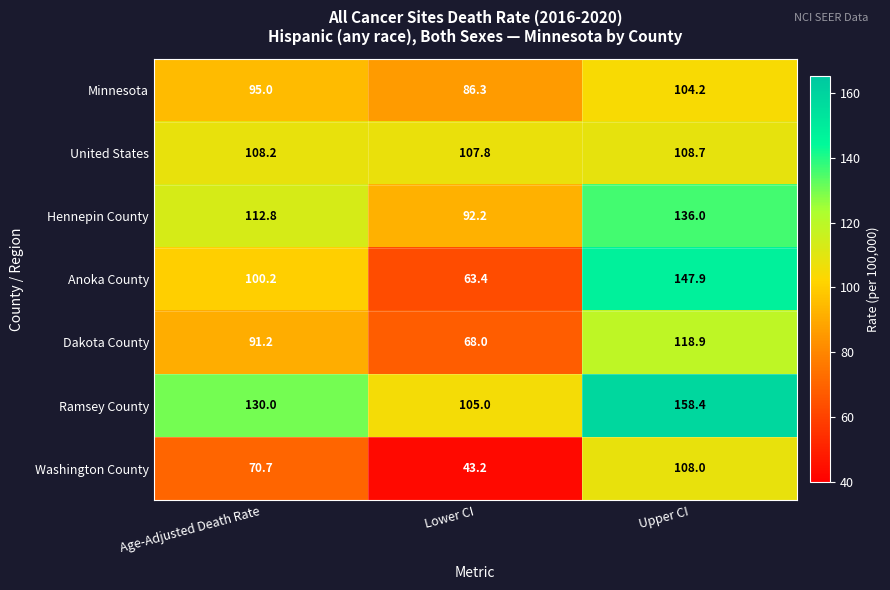

How many distinct data groups are displayed?

7